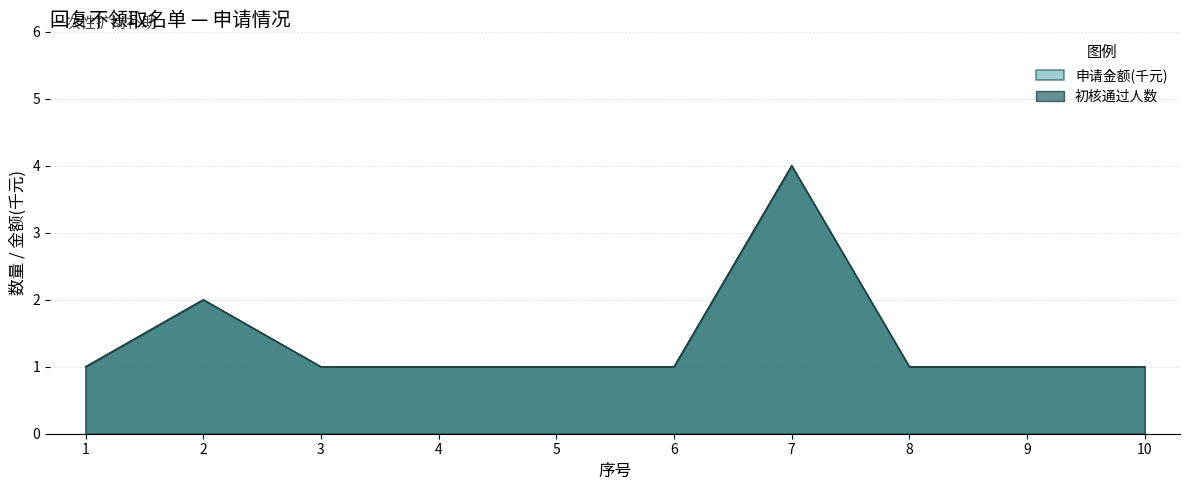

What is the highest value of the 申请金额(千元) series?

4